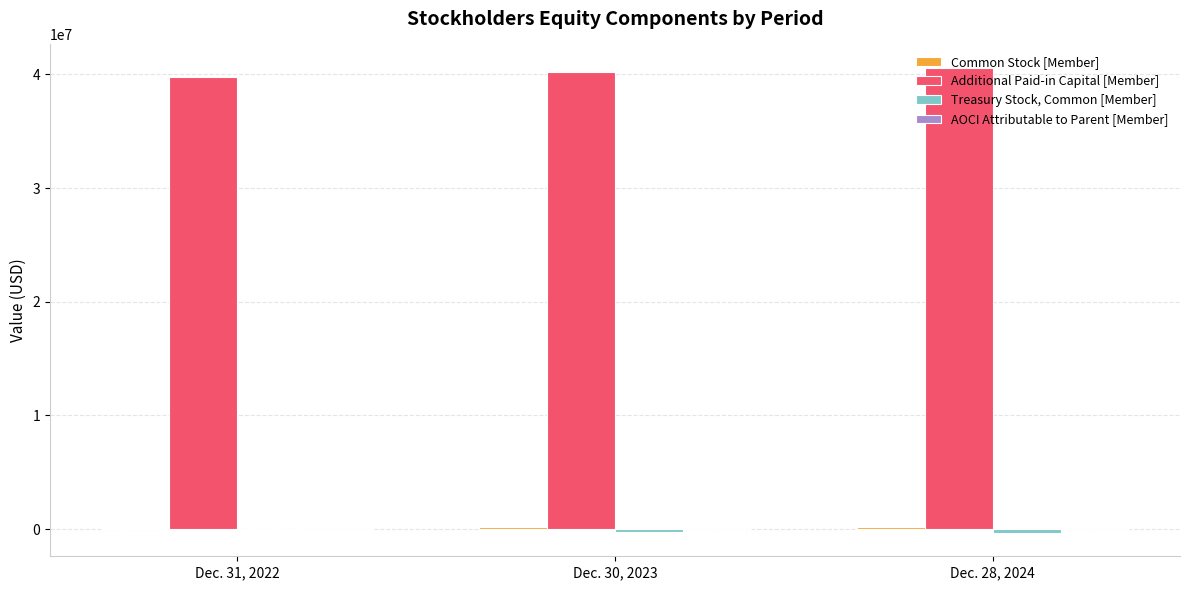

Which series has the largest total across all categories?

Additional Paid-in Capital [Member]